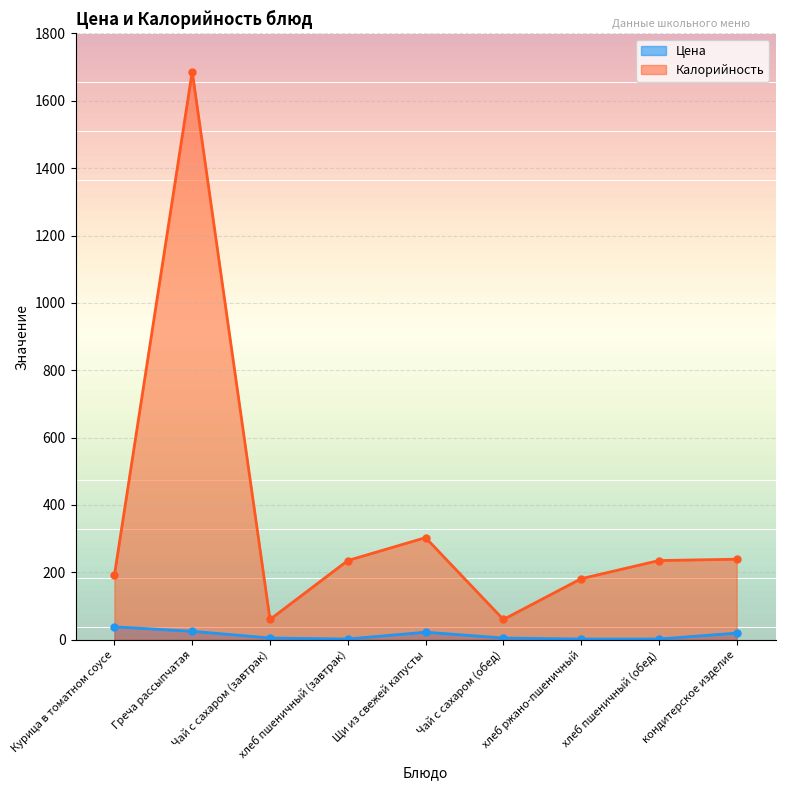

Which series has the widest spread of values?

Калорийность